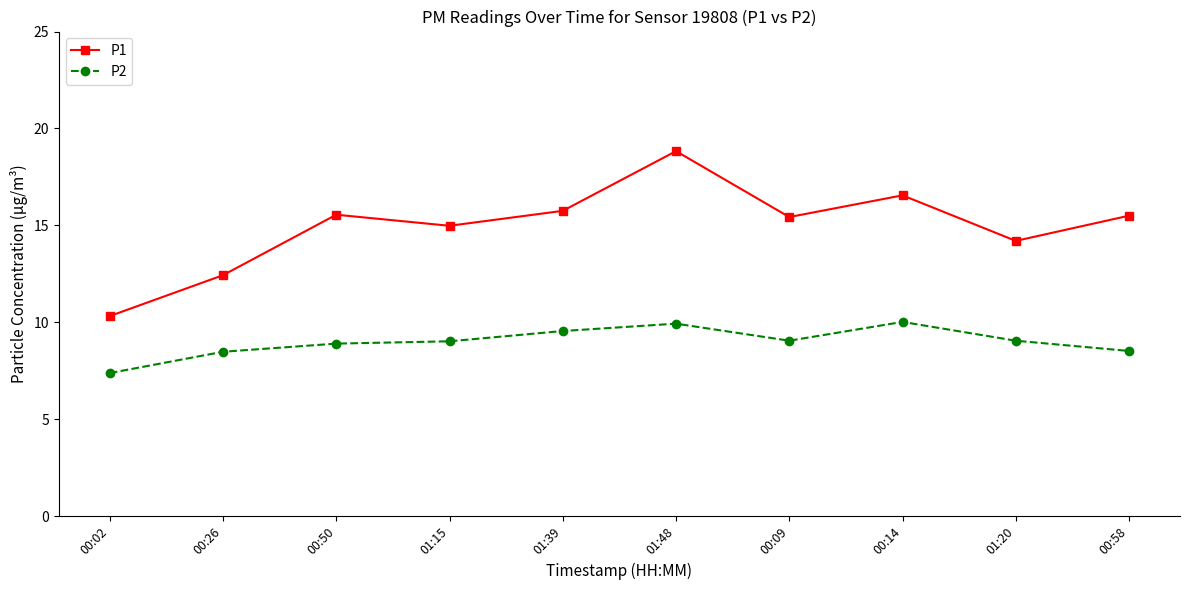

What is the value of the P2 point at the 7th from the left?

9.1